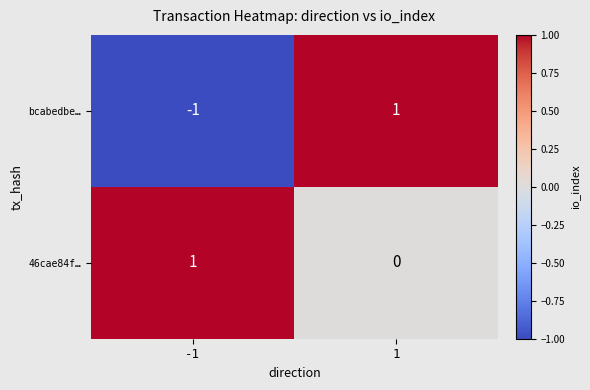

The bcabedbe… series shows -1 at -1. True or false?

True